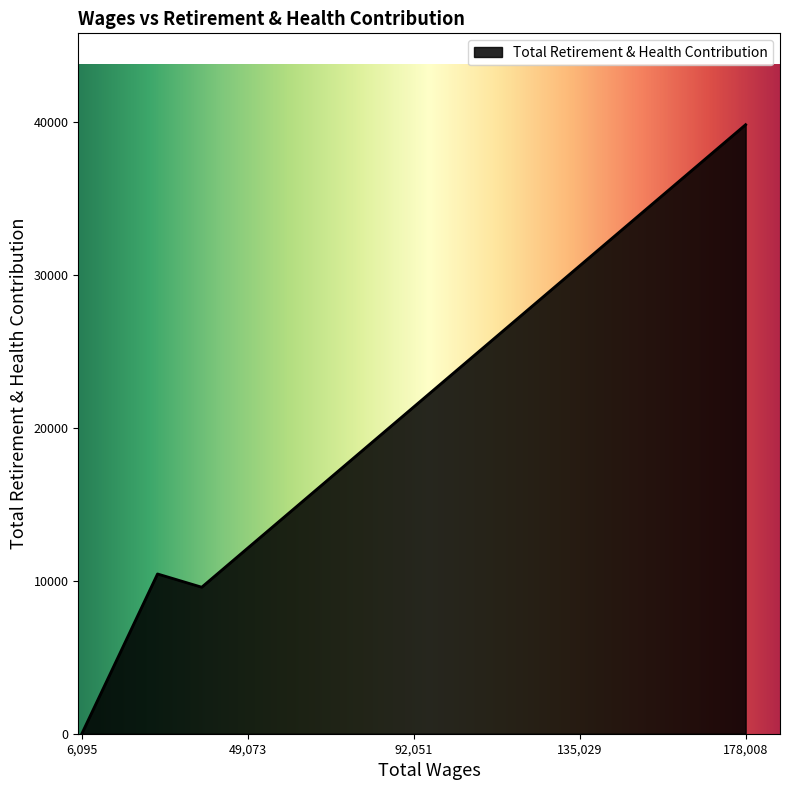

Does the chart display data point markers on the line(s)?

No